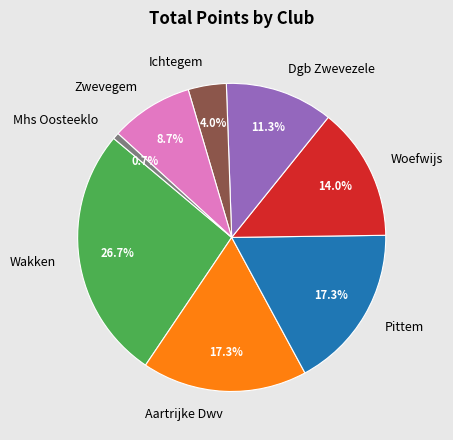

What is the smallest slice in the pie chart?

Mhs Oosteeklo